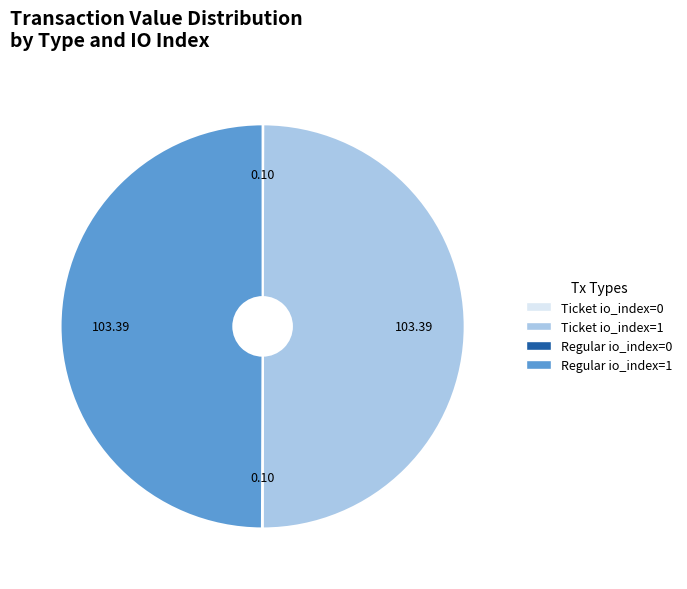

Approximately how many times larger is the value at Regular io_index=1 compared to Ticket io_index=1?

1.0